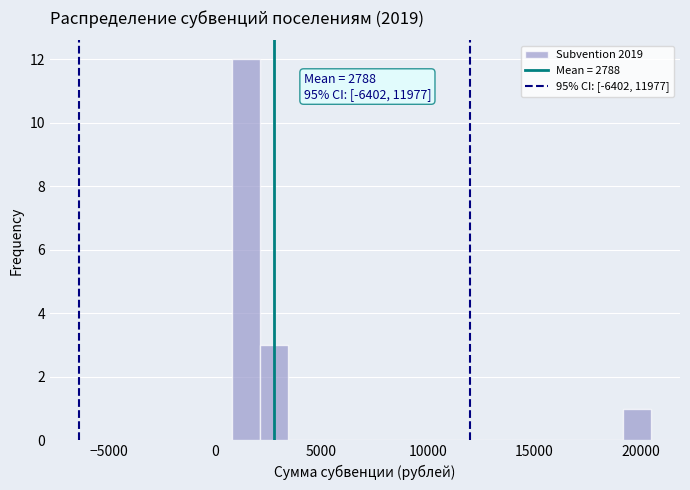

Read against the x-axis, roughly where is the centre of the tallest bar?

1500